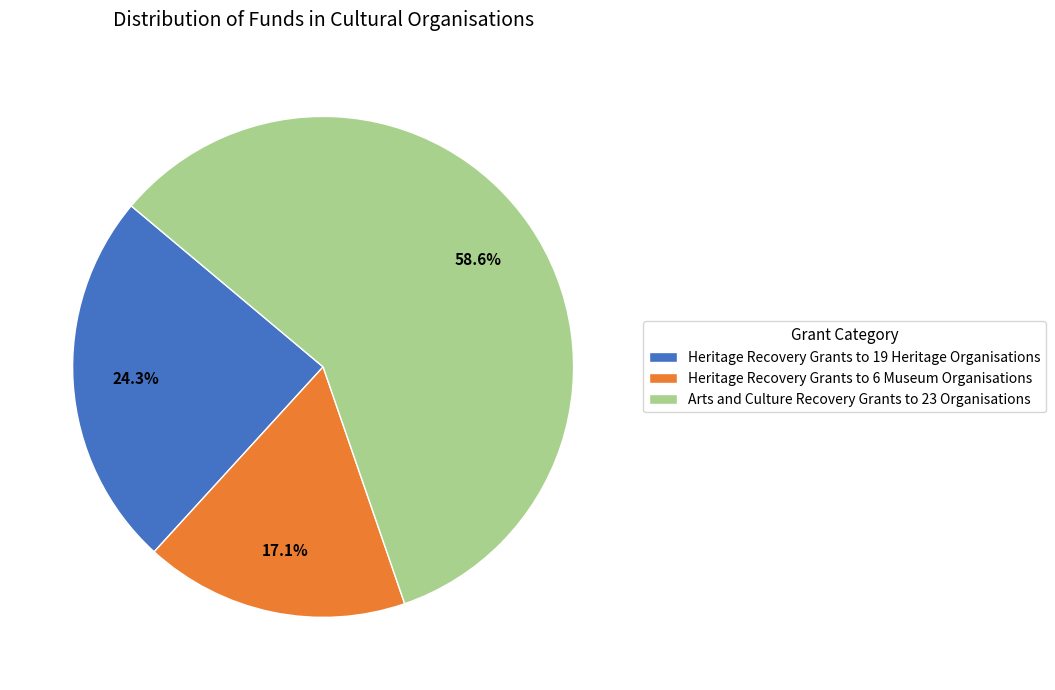

Which category accounts for the majority?

Arts and Culture Recovery Grants to 23 Organisations